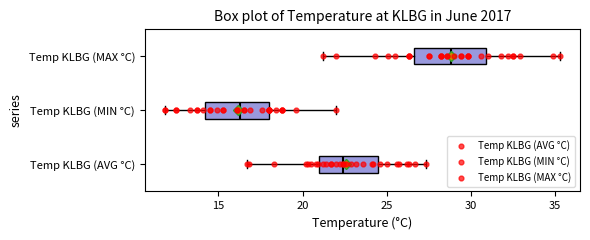

Reading bottom to top, transcribe this box plot: for each box, give where its median line is, the range the box spans, and where its two whiskers end, as read against the x-axis. The values are not printed on the chart, so give them approximately, as read against the axis.

Temp KLBG (AVG °C): median 22.5, box 21.0 to 24.5, whiskers 16.5 to 27.5
Temp KLBG (MIN °C): median 16.5, box 14.0 to 18.0, whiskers 12.0 to 22.0
Temp KLBG (MAX °C): median 29.0, box 26.5 to 31.0, whiskers 21.0 to 35.5